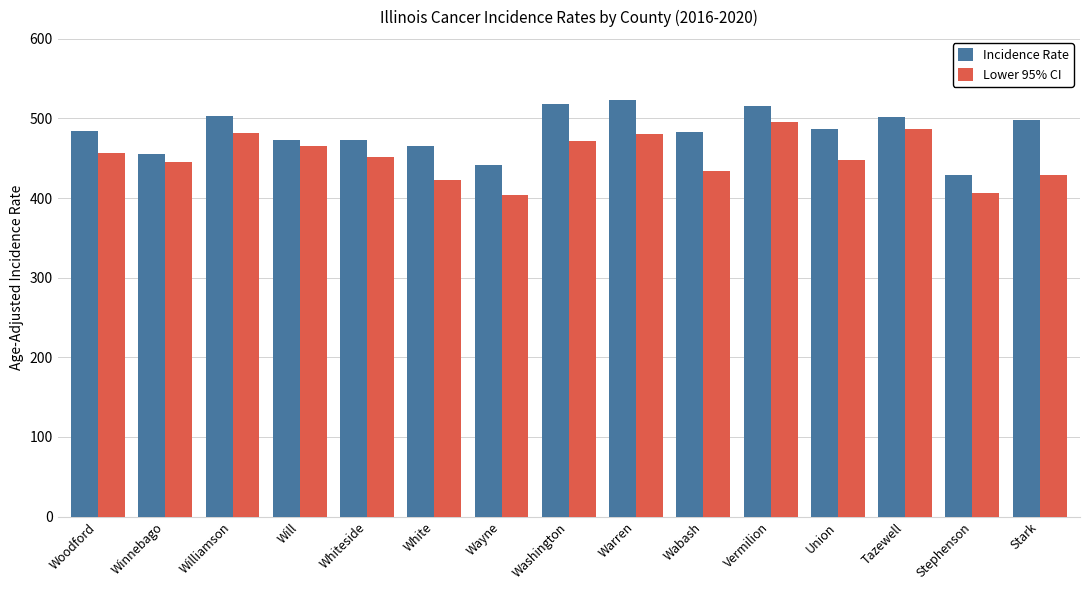

List the series in order of their peak value, lowest first.

Lower 95% CI, Incidence Rate